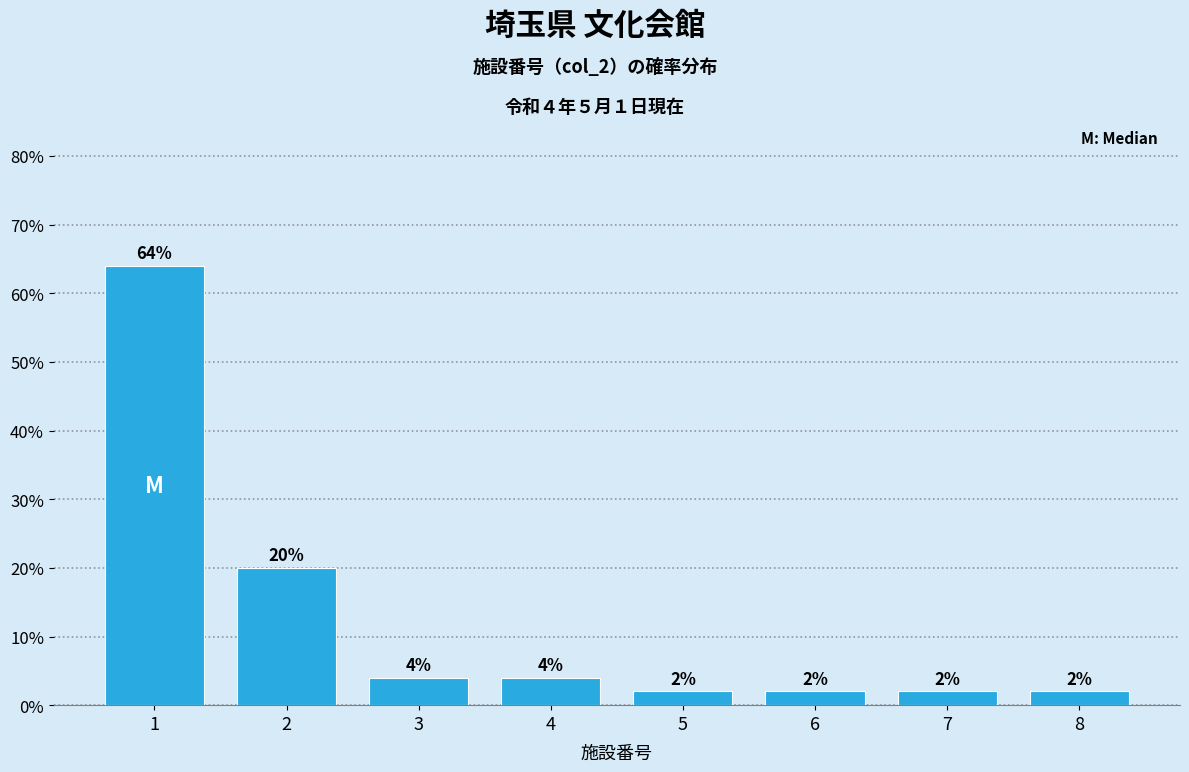

Reading left to right, list all the values displayed in this chart.

1=64	2=20	3=4	4=4	5=2	6=2	7=2	8=2